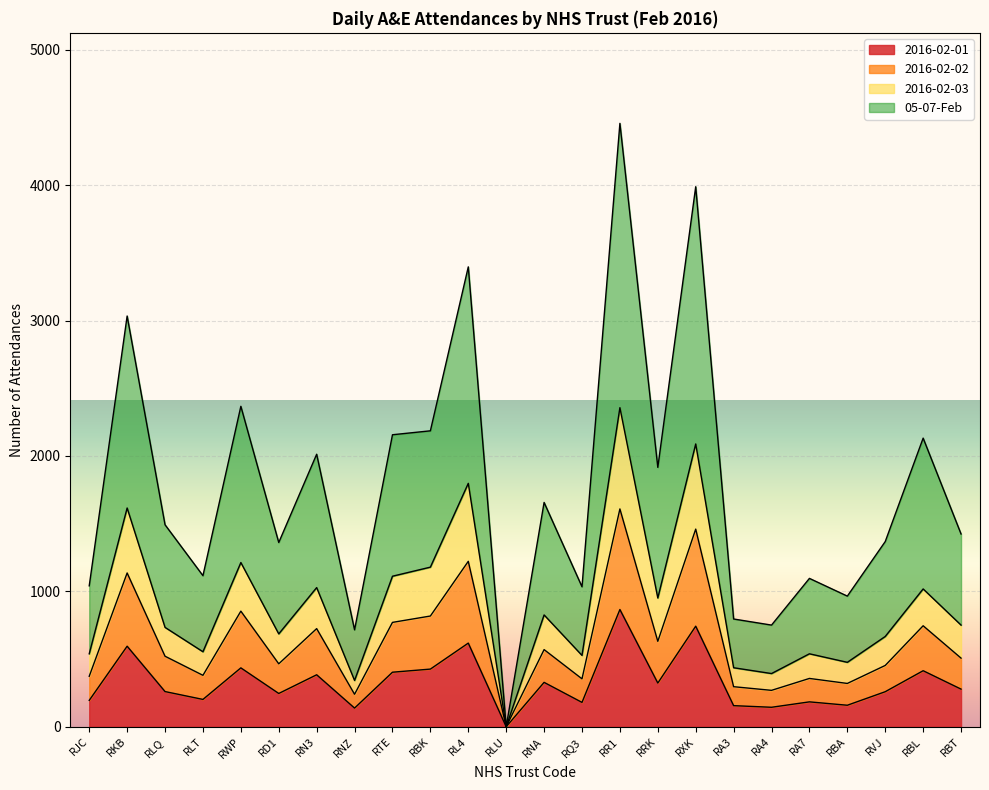

Is it true that 2016-02-01 equals 866 at RR1?

True